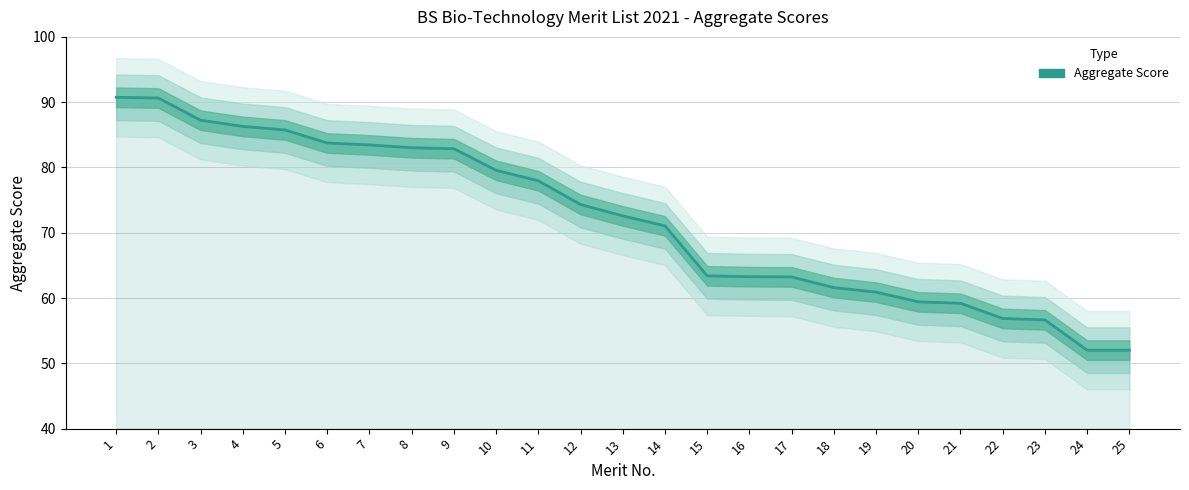

What is the average value?

71.9